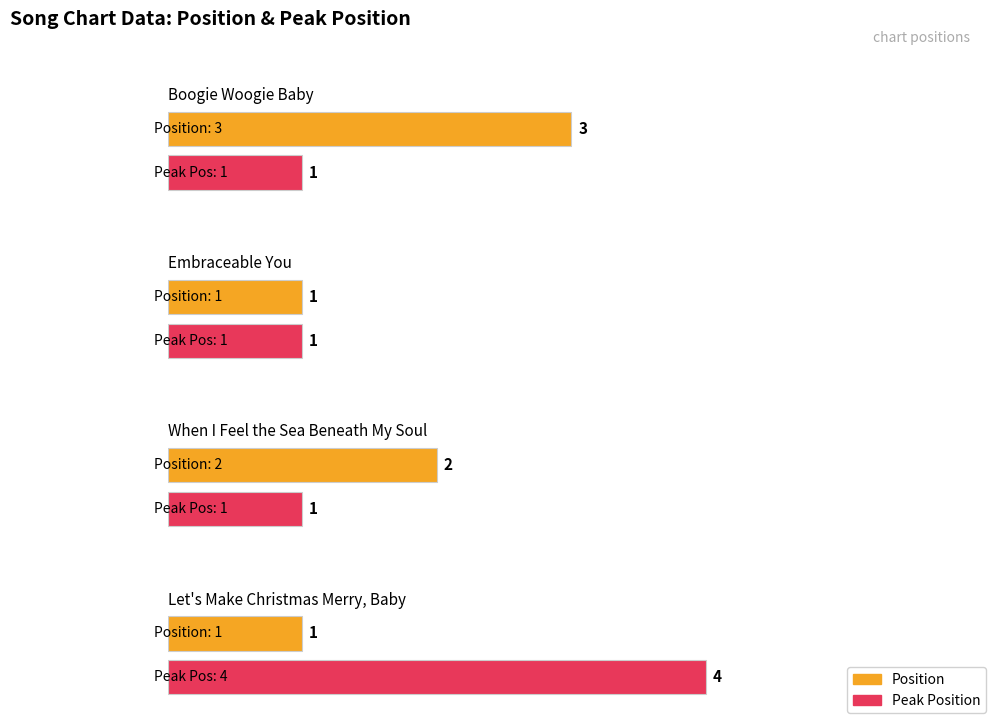

What is the sum of the Position values at Boogie Woogie Baby and Let's Make Christmas Merry, Baby?

4